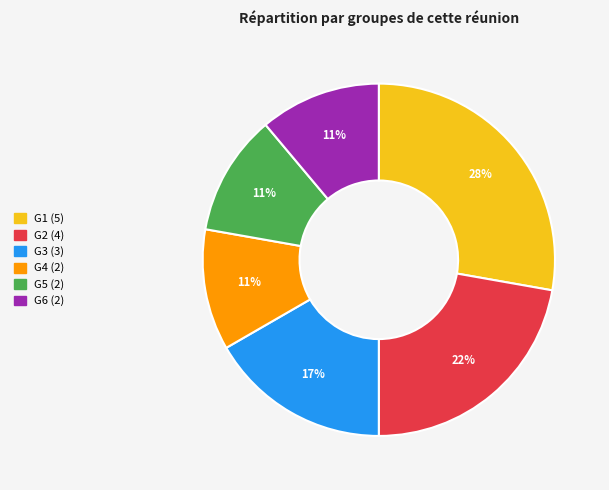

Which category has the biggest portion of the pie?

G1